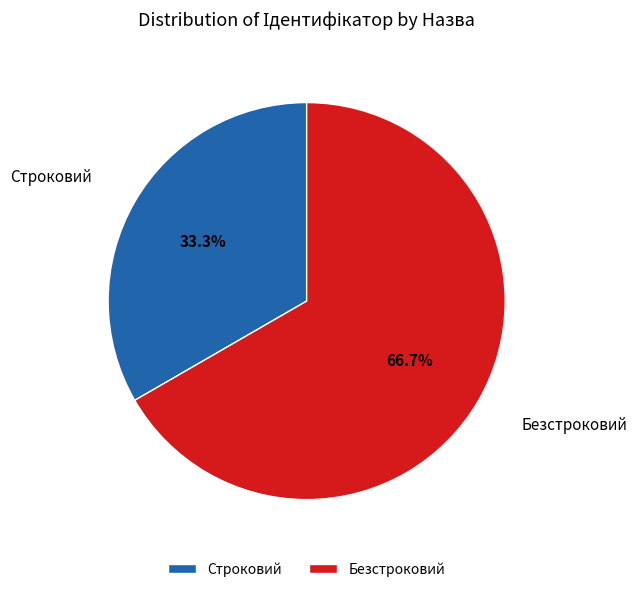

How many segments does this pie chart have?

2